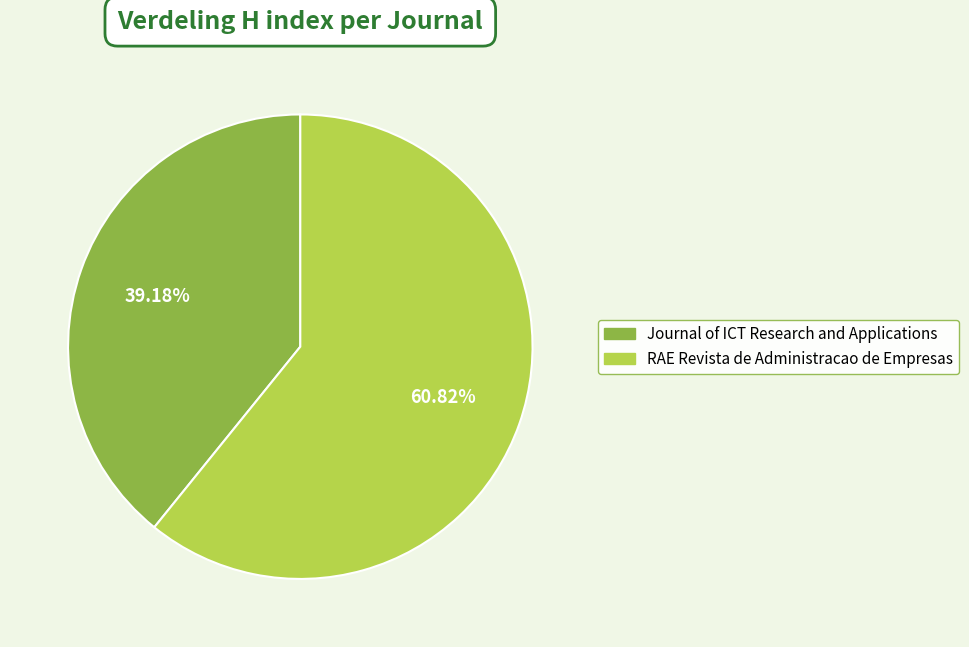

Is the sum of Journal of ICT Research and Applications and RAE Revista de Administracao de Empresas greater than half?

Yes